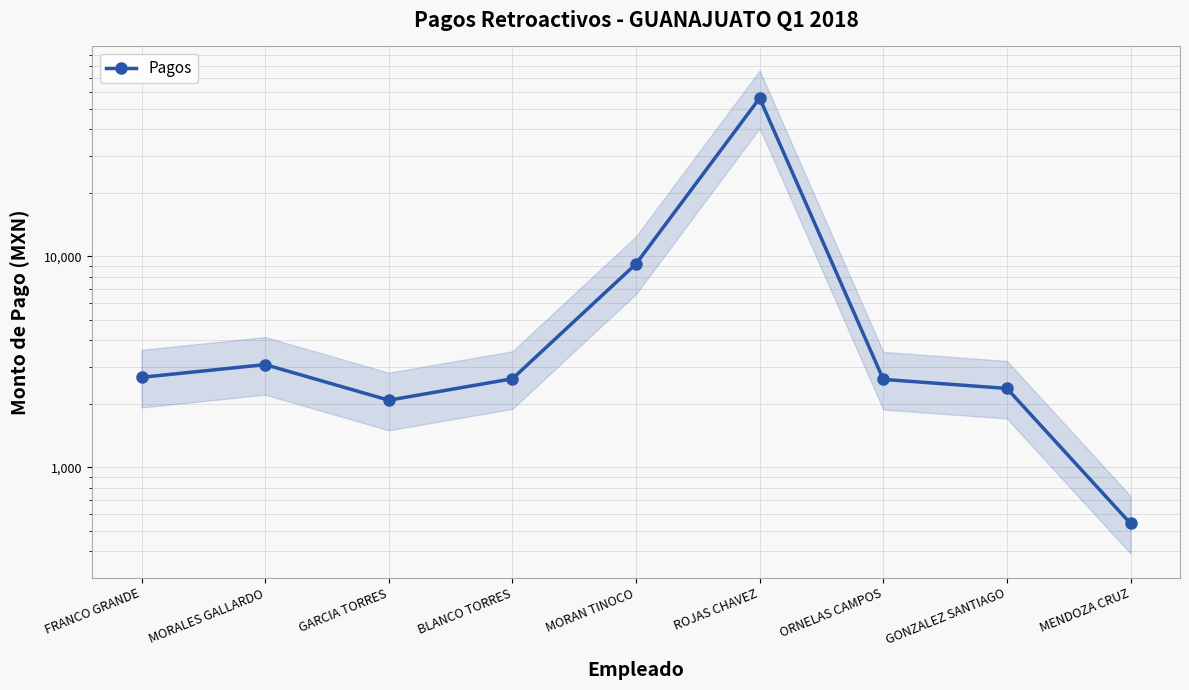

Reading left to right, extract all data points from this chart.

2673.3	3070.8	2082.8	2631.4	9218.6	56220.9	2613.4	2368.4	542.6